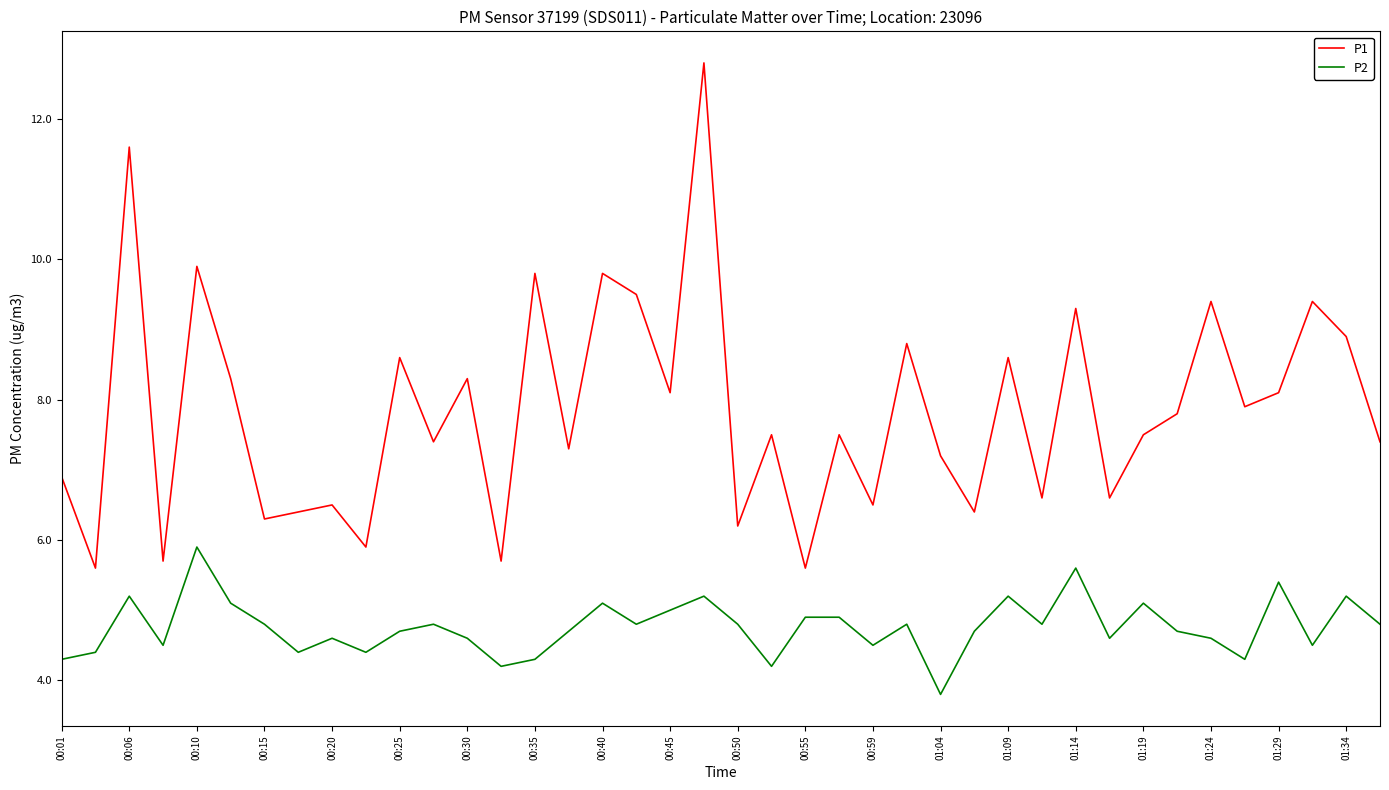

Which series has the widest spread of values?

P1